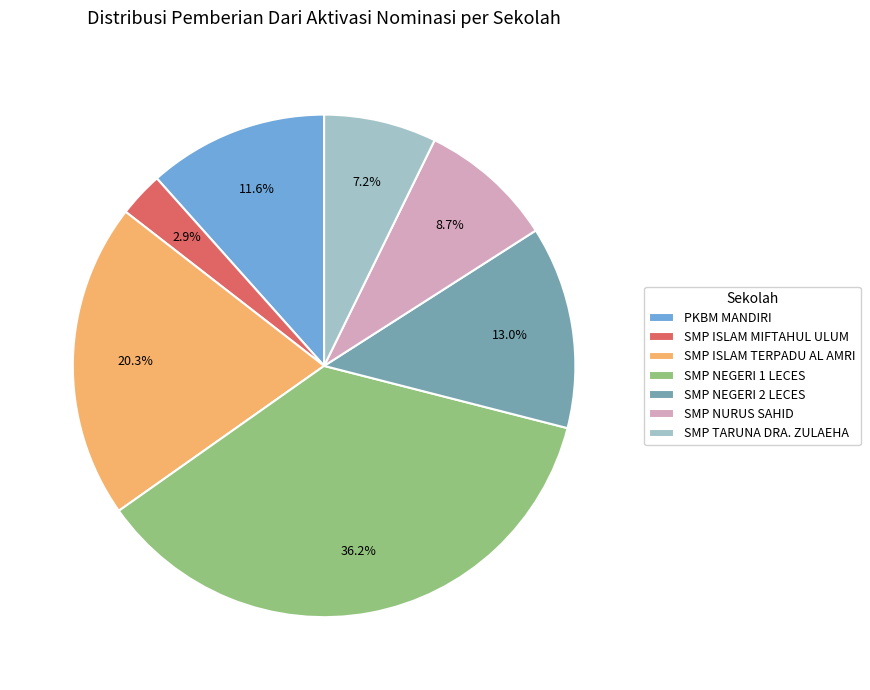

Does any single category account for the majority?

No